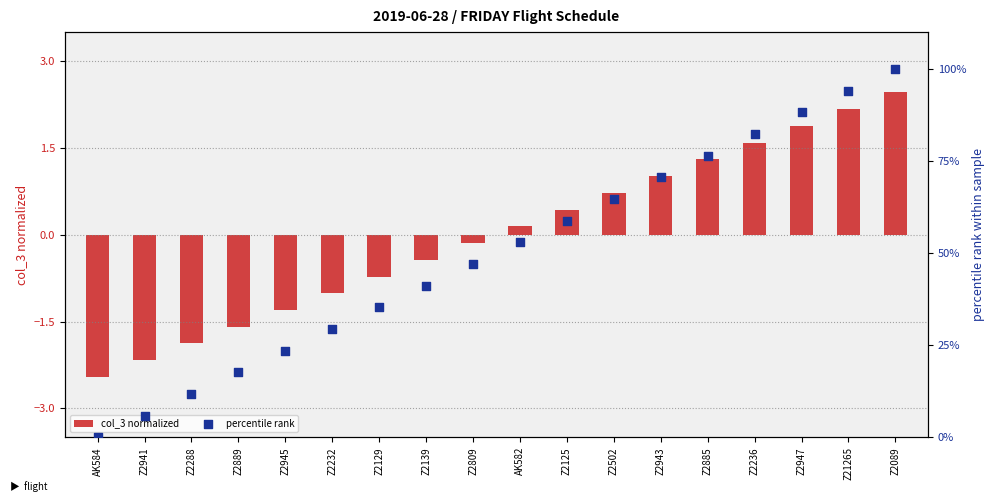

What are all the series names shown in the legend?

col_3 normalized, percentile rank